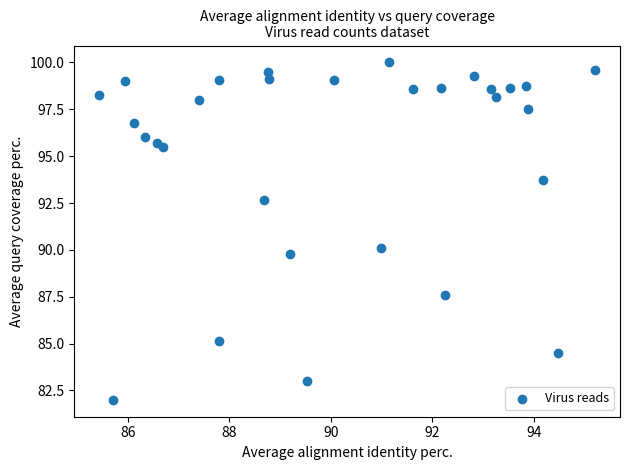

What is the range of Y values (max minus min)?

18.0